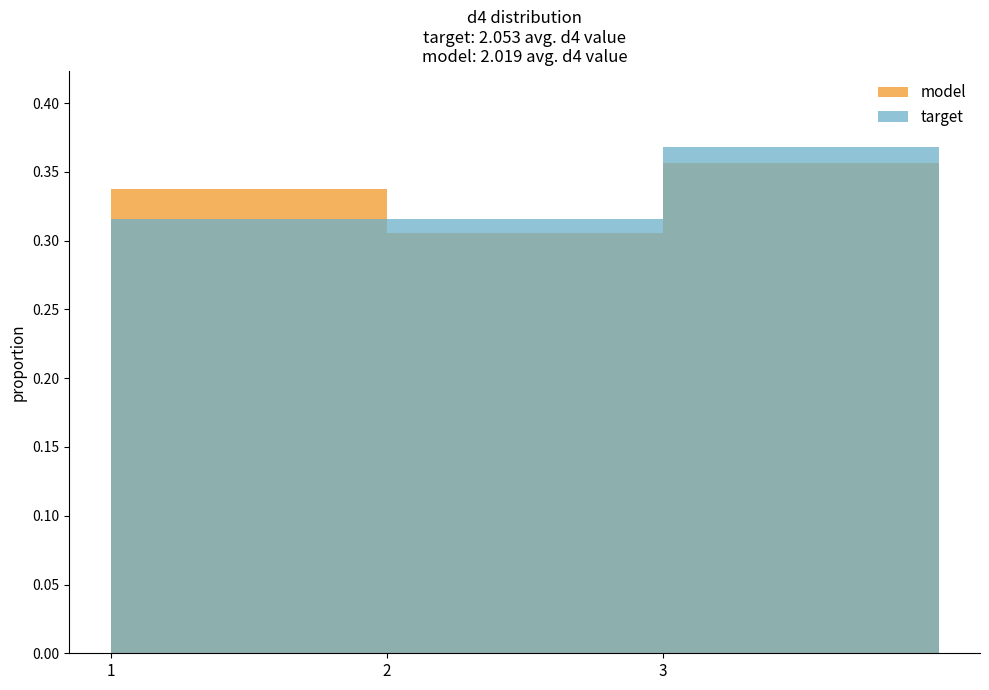

Between 2 and 3, which series saw the biggest shift?

target